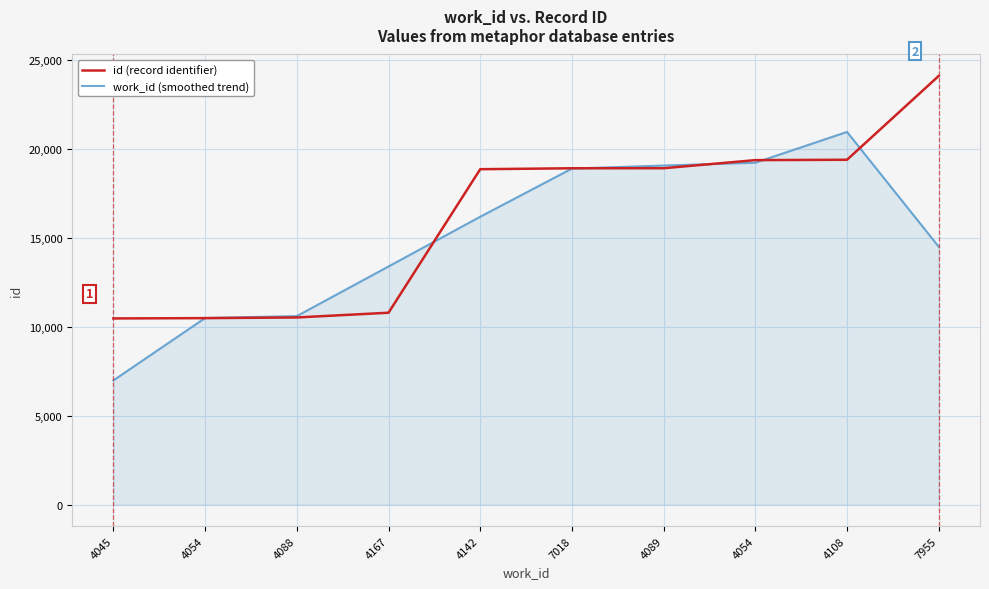

What are all the series names shown in the legend?

id (record identifier), work_id (smoothed trend)